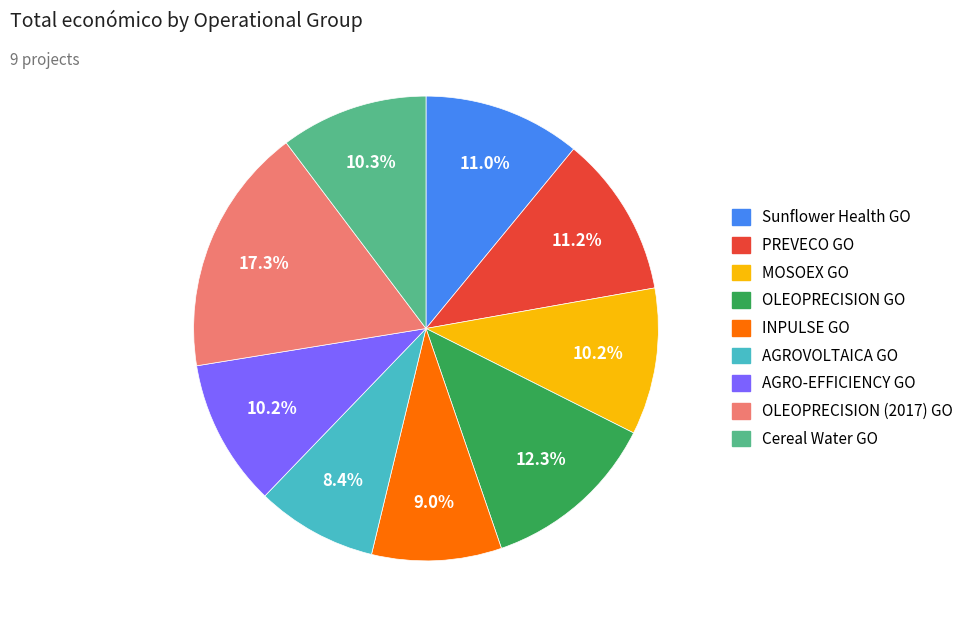

Is there any slice that represents more than half of the pie?

No